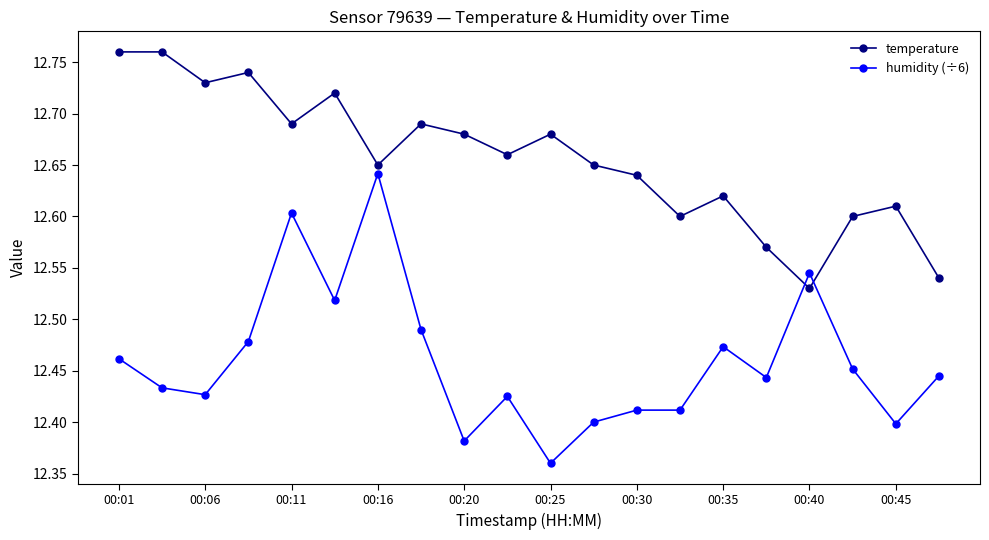

Which series ends up on top after the final intersection of humidity (÷6) and temperature?

temperature